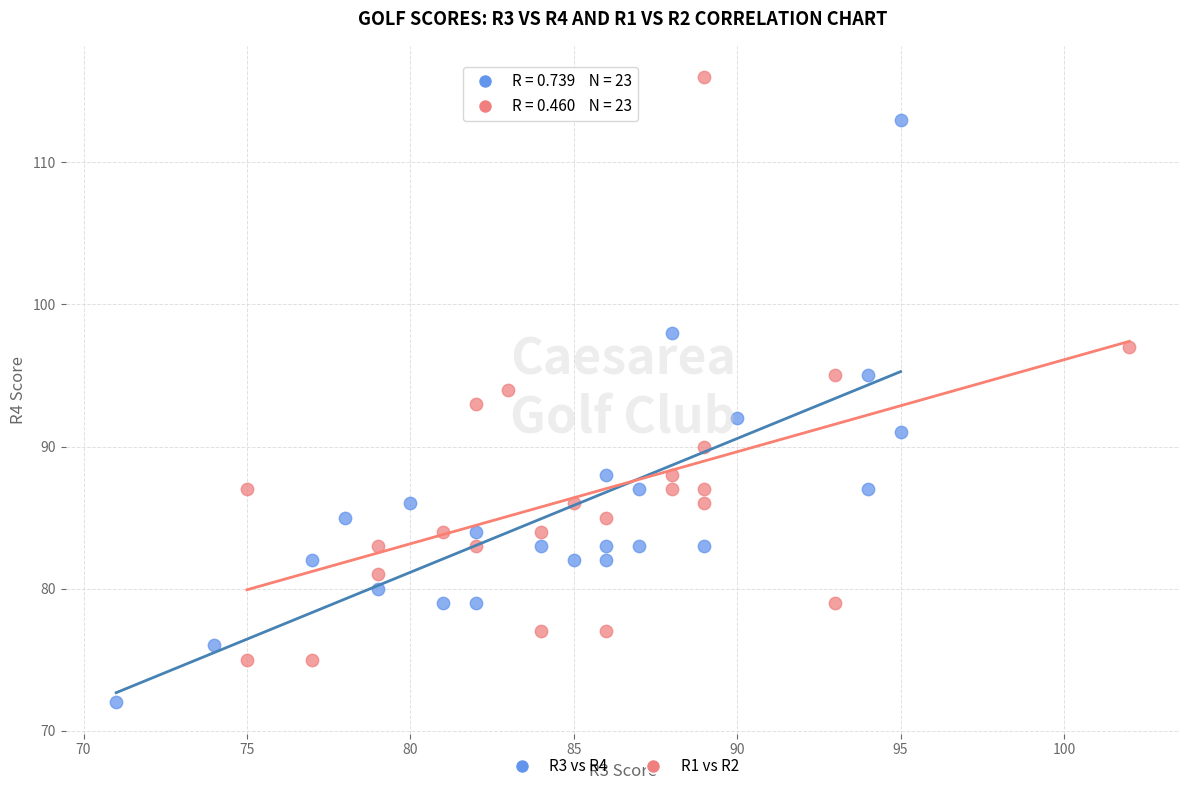

Which series reaches the maximum Y coordinate?

R1 vs R2